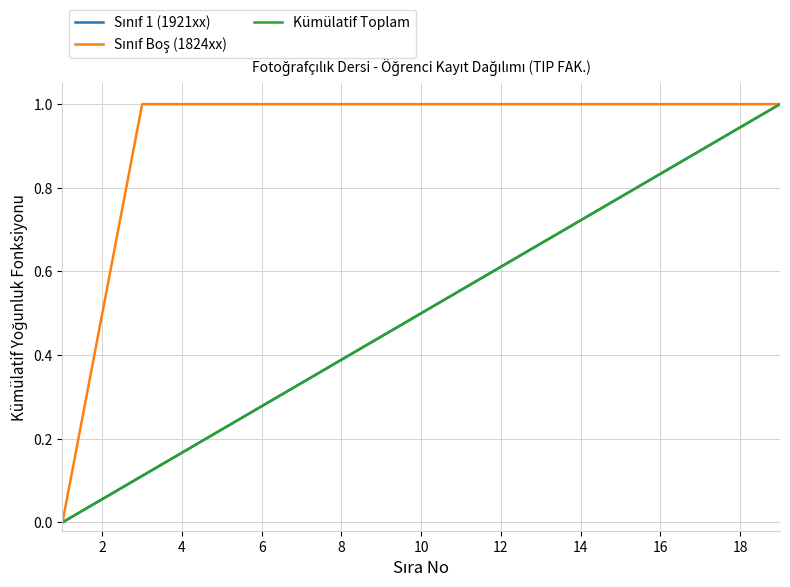

Reading left to right, list all the values displayed in this chart.

Sınıf 1 (1921xx): 0.0	0.1	0.1	0.2	0.2	0.3	0.3	0.4	0.4	0.5	0.6	0.6	0.7	0.7	0.8	0.8	0.9	0.9	1.0
Sınıf Boş (1824xx): 0.0	0.5	1.0	1.0	1.0	1.0	1.0	1.0	1.0	1.0	1.0	1.0	1.0	1.0	1.0	1.0	1.0	1.0	1.0
Kümülatif Toplam: 0.0	0.1	0.1	0.2	0.2	0.3	0.3	0.4	0.4	0.5	0.6	0.6	0.7	0.7	0.8	0.8	0.9	0.9	1.0